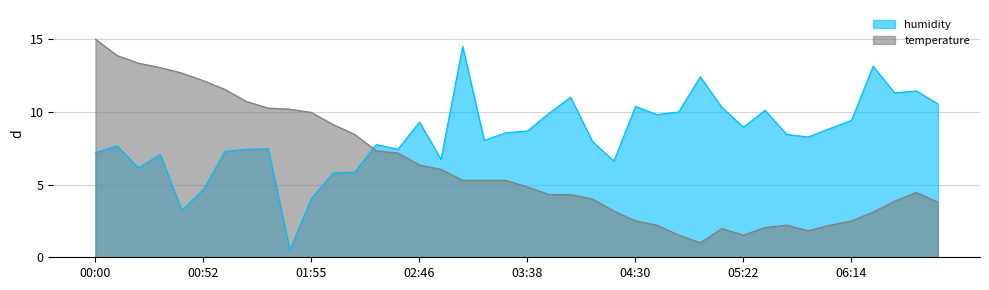

What is the total value across all series at 06:03?

11.1